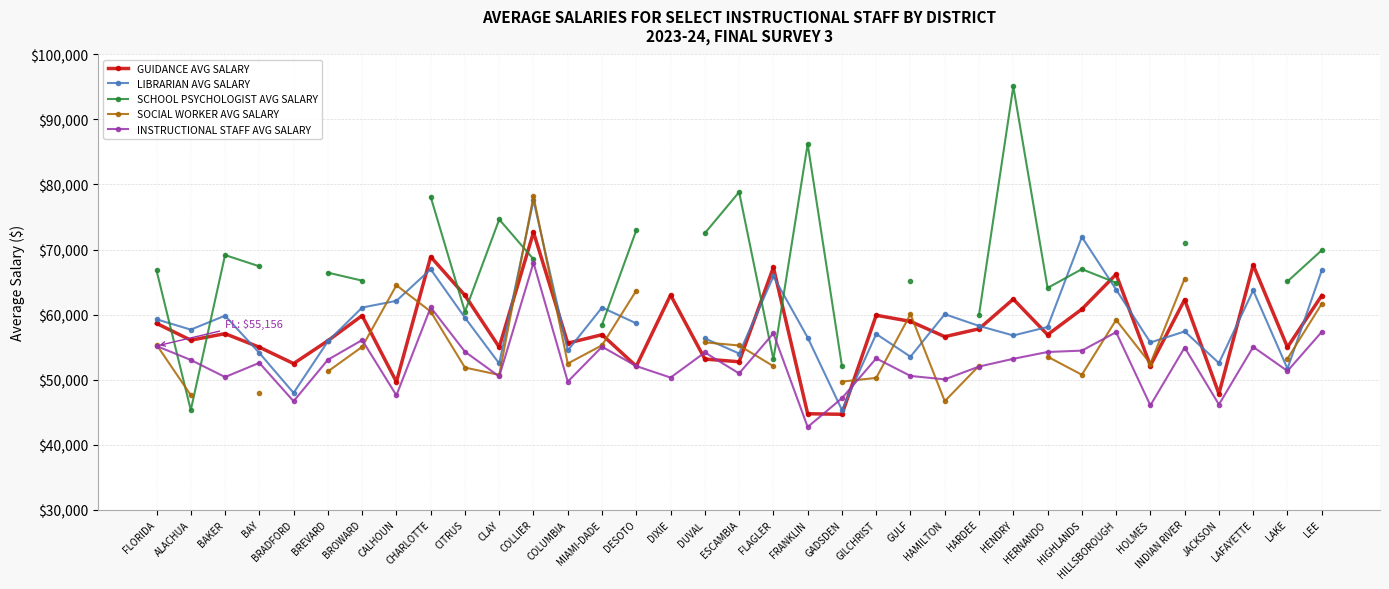

What is the sum of all GUIDANCE AVG SALARY values?

2021333.9